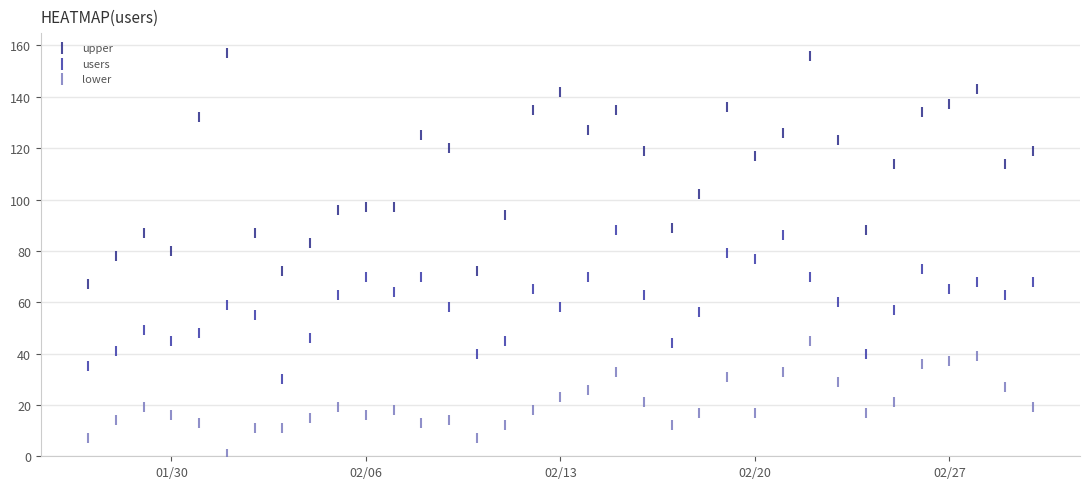

Across all data points, what is the range of X values (max minus min)?

34